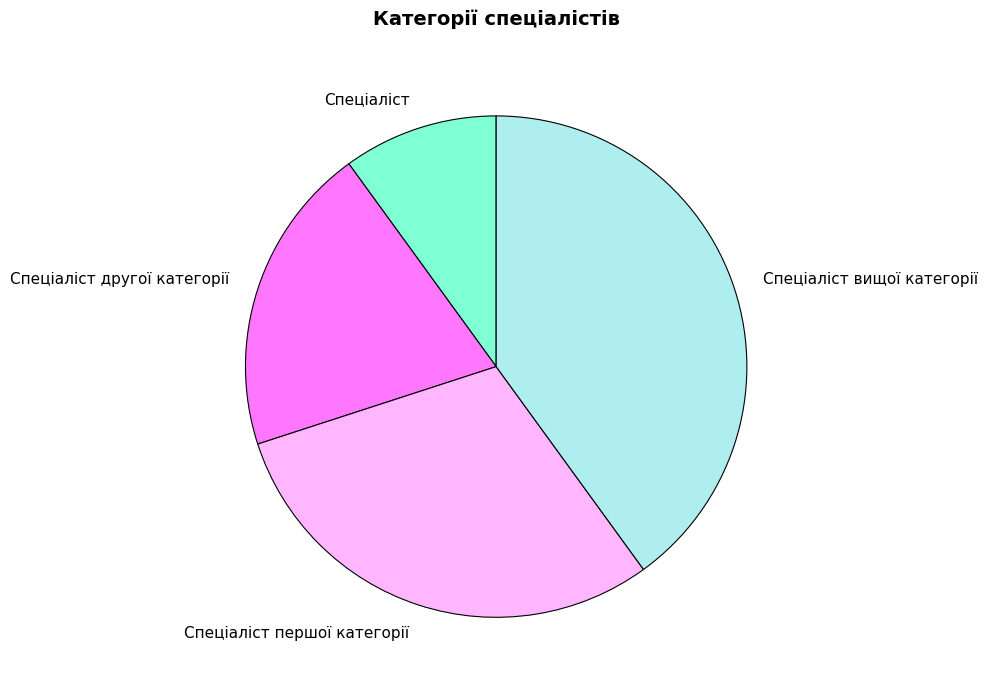

Is Спеціаліст the majority of the pie?

No